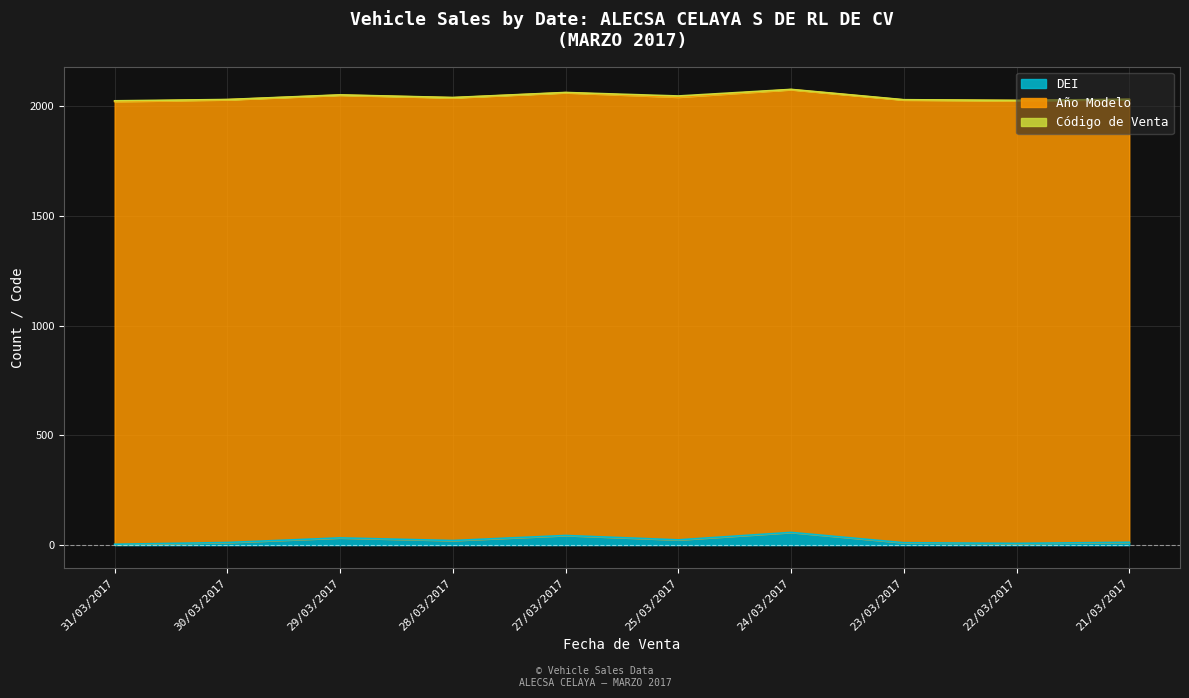

At which category does Código de Venta reach its first local peak?

25/03/2017